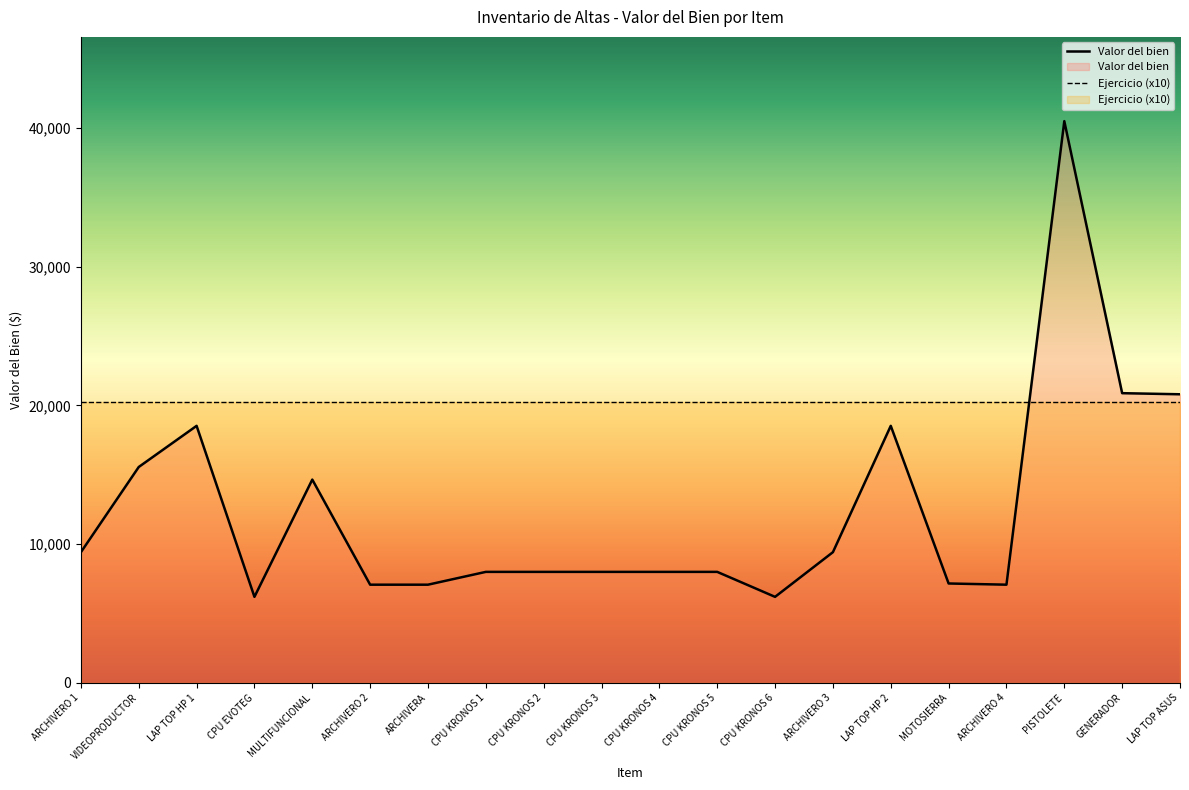

At which category does the data reach its first local valley?

CPU EVOTEG